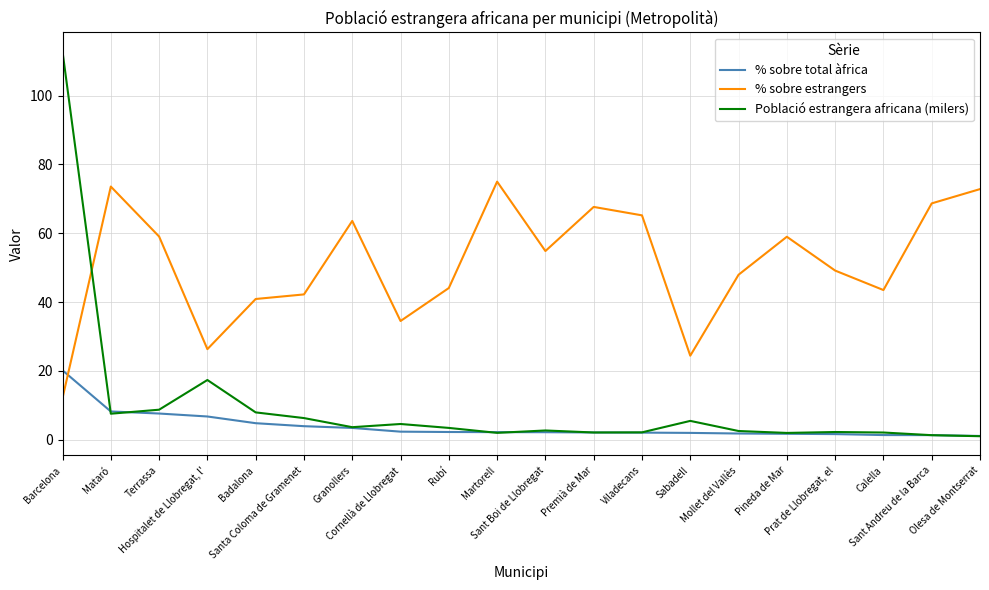

What position from the left is Badalona?

5